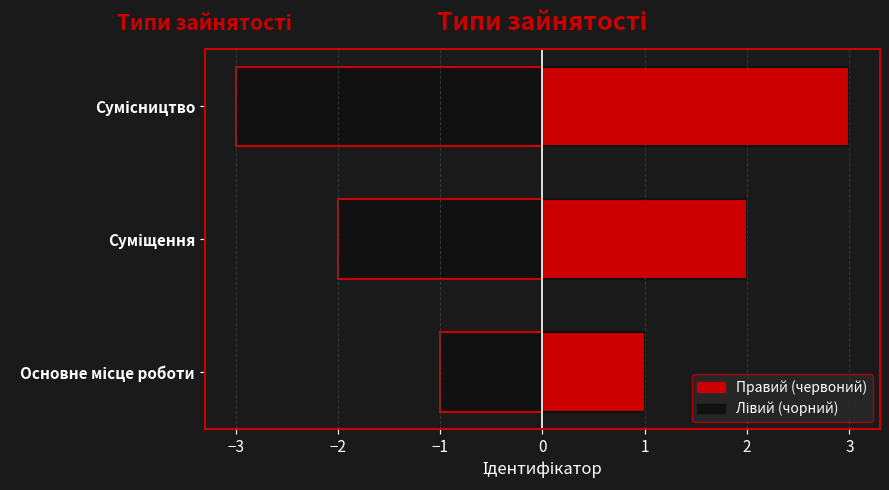

Rank the categories by value from highest to lowest.

Сумісництво, Суміщення, Основне місце роботи